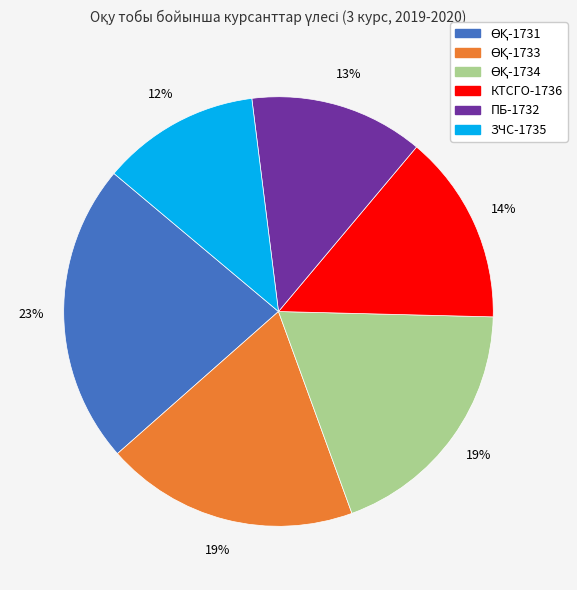

Between ЗЧС-1735 and ПБ-1732, which is larger?

ПБ-1732